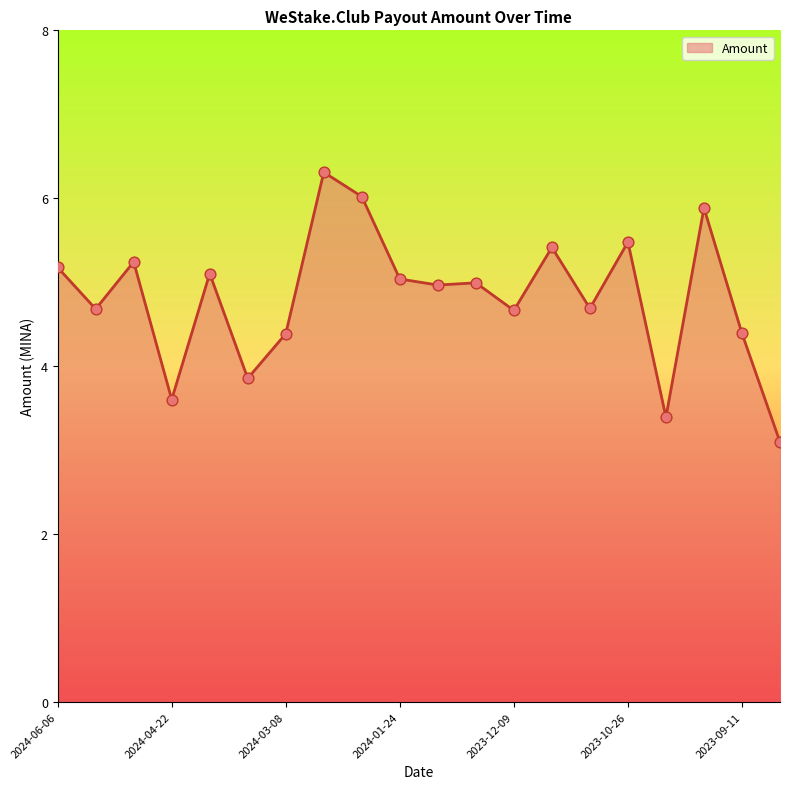

What is the maximum value shown in the chart?

6.3